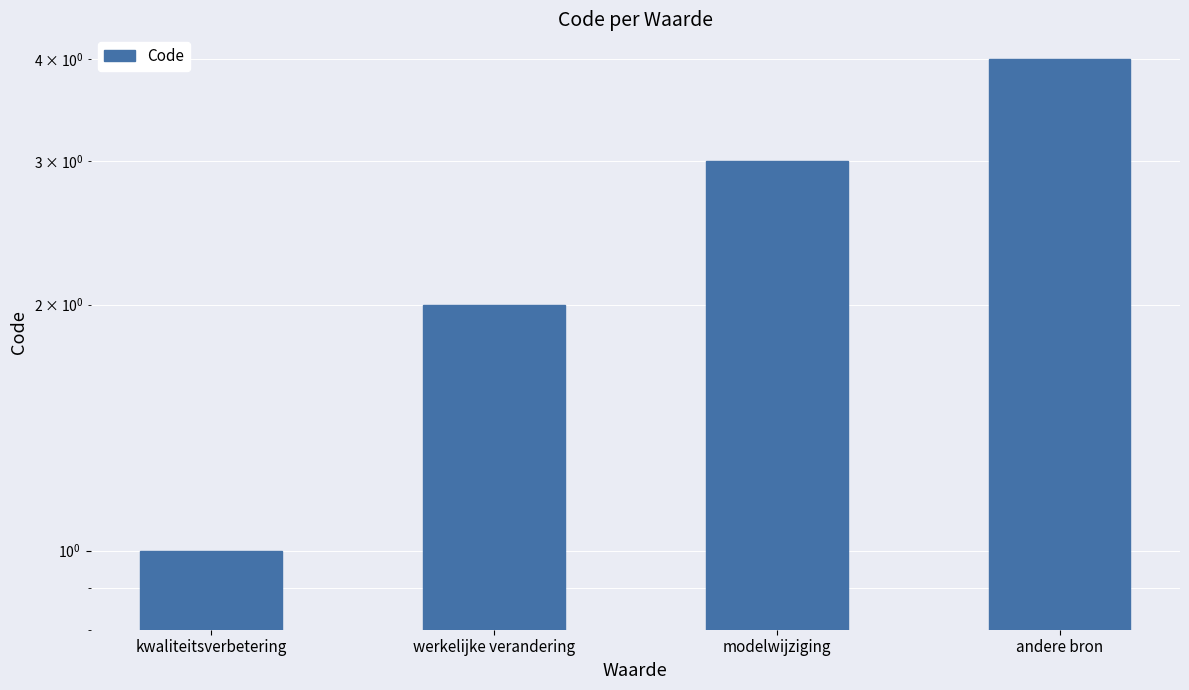

List the labels in order of value, smallest first.

kwaliteitsverbetering, werkelijke verandering, modelwijziging, andere bron